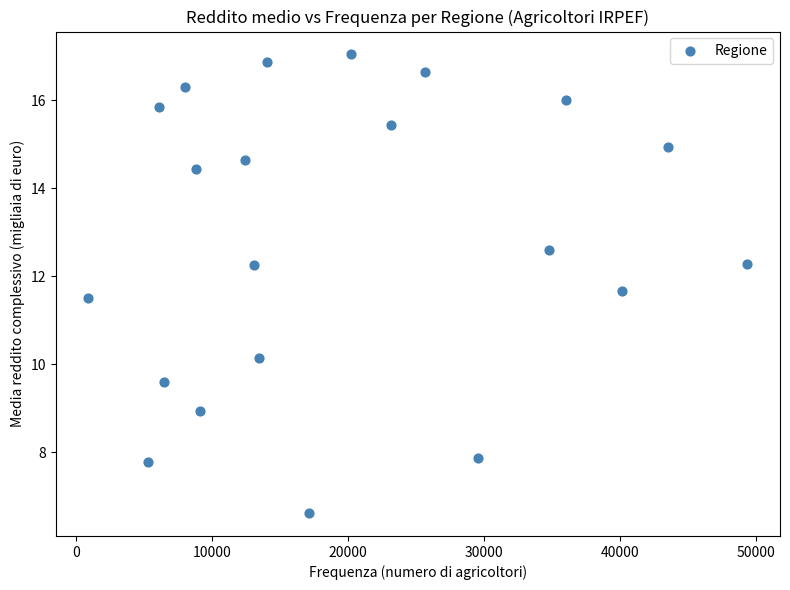

What Y value in the scatter plot is closest to 11?

11.5